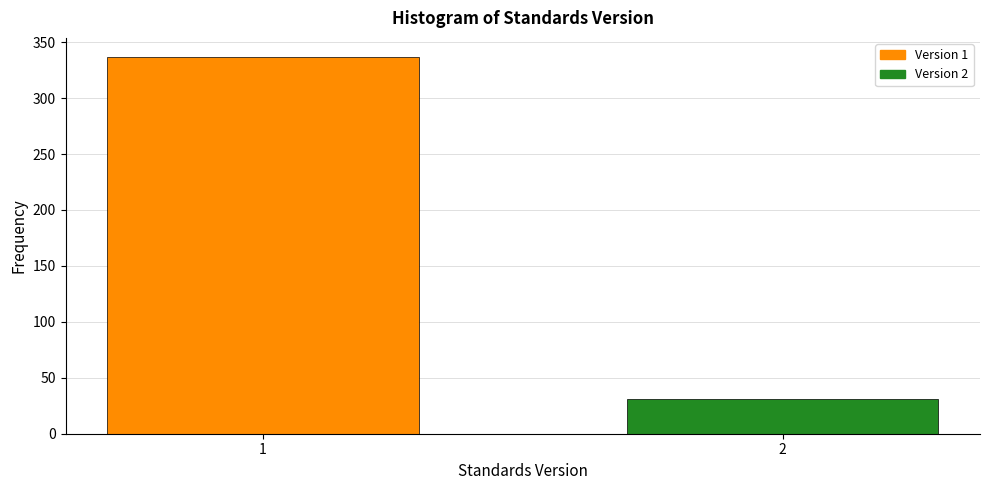

Reading left to right, transcribe all the data shown in this chart.

337	31